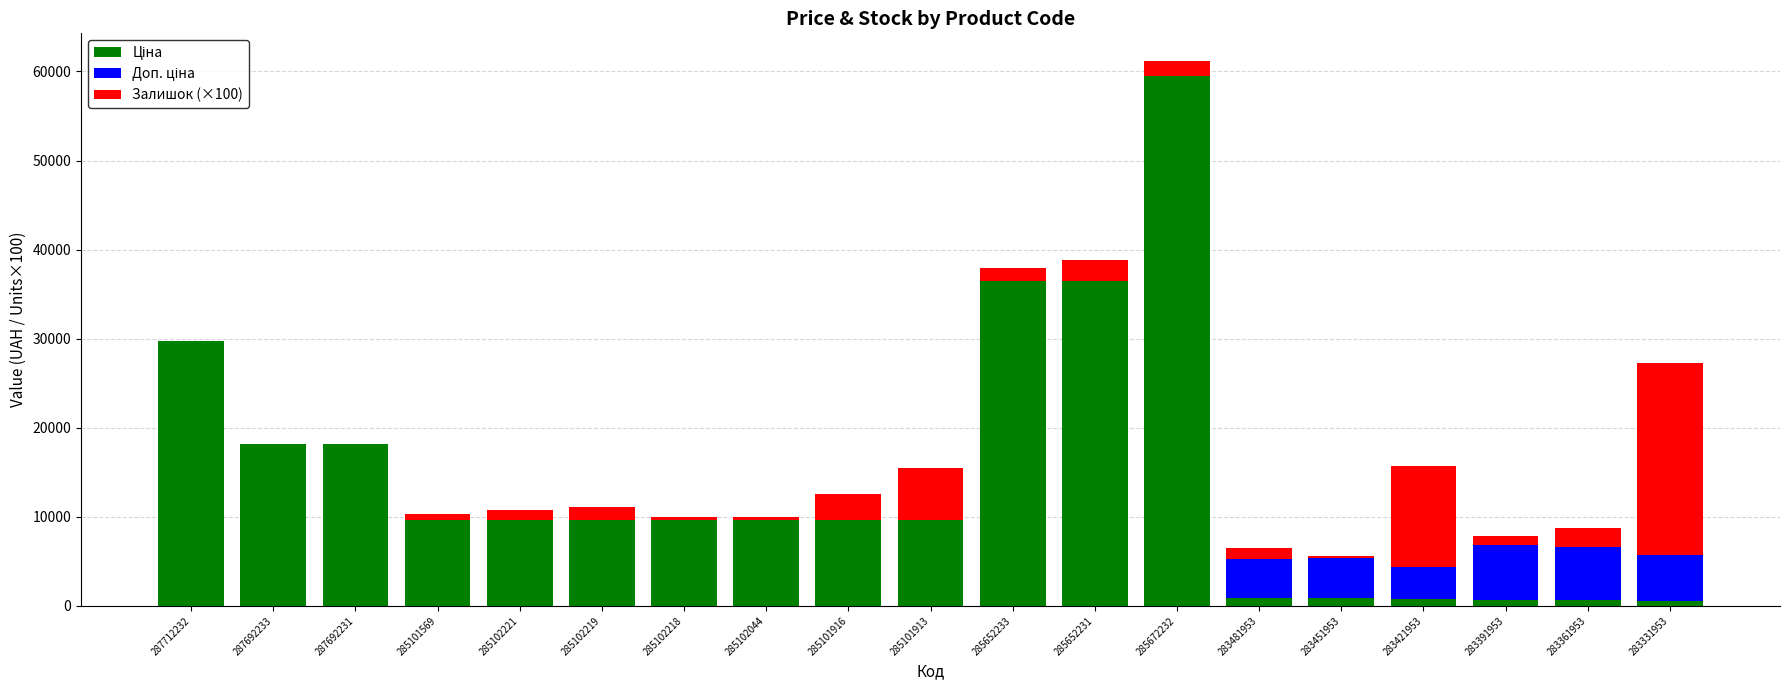

What is the total value across all series at 287712232?

29761.5